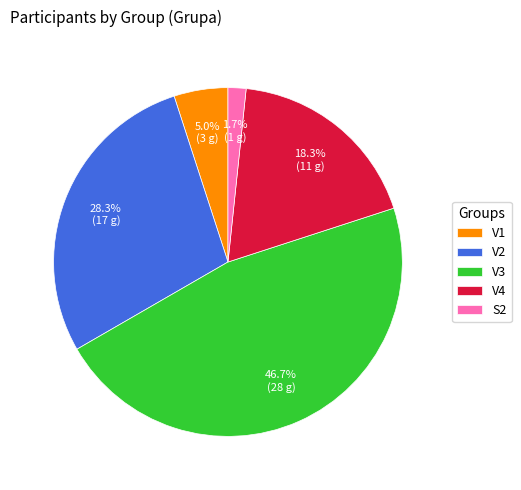

What portion of the pie excludes V2?

71.7%